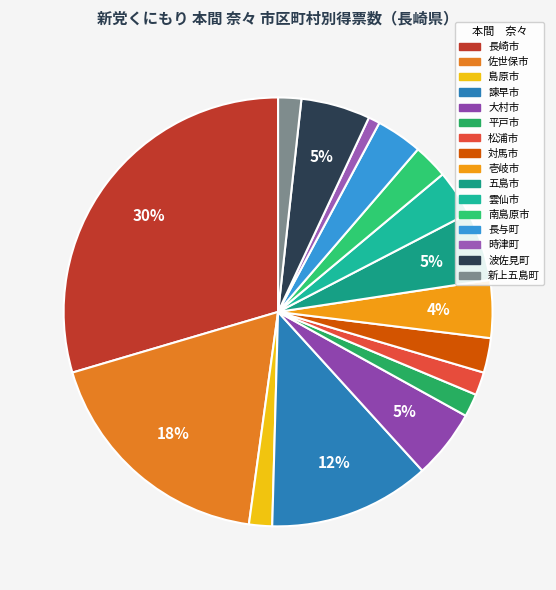

Does 長与町 represent more than half of the total?

No